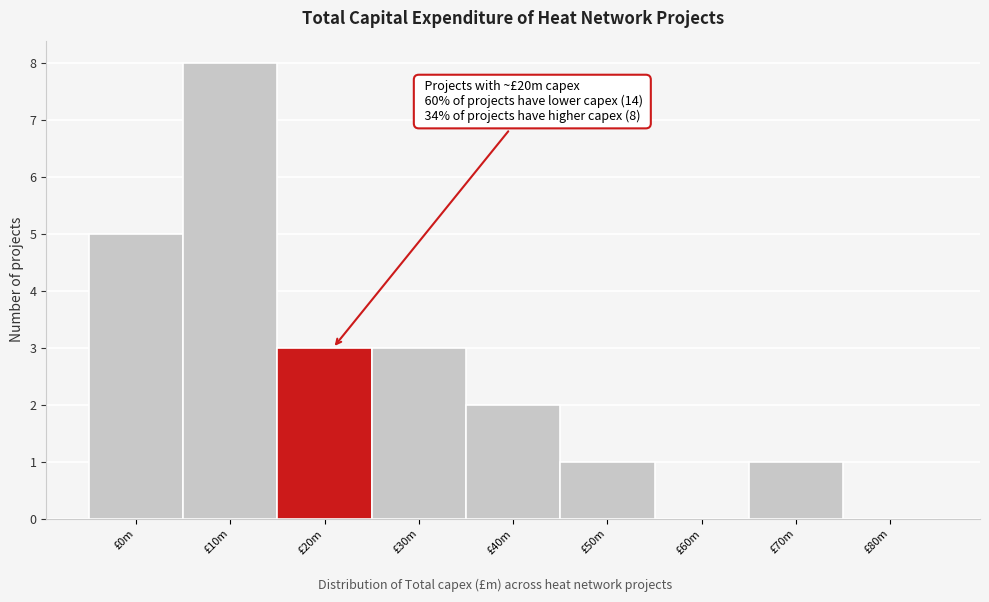

Reading left to right, transcribe all the data shown in this chart.

£0m=5	£10m=8	£20m=3	£30m=3	£40m=2	£50m=1	£60m=0	£70m=1	£80m=0